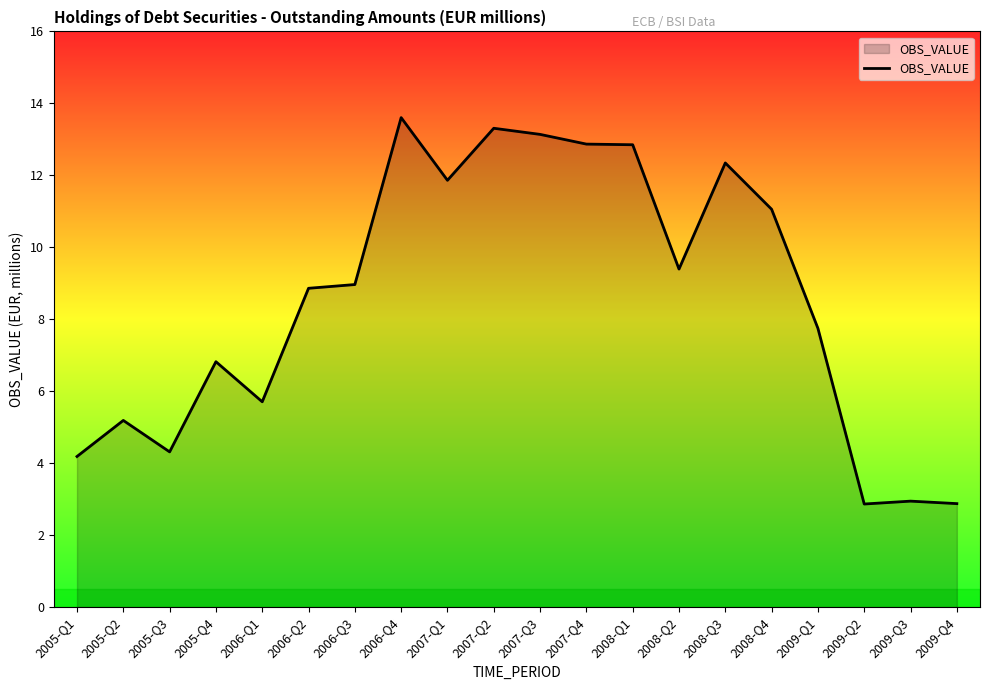

What is the smallest value displayed?

2.9